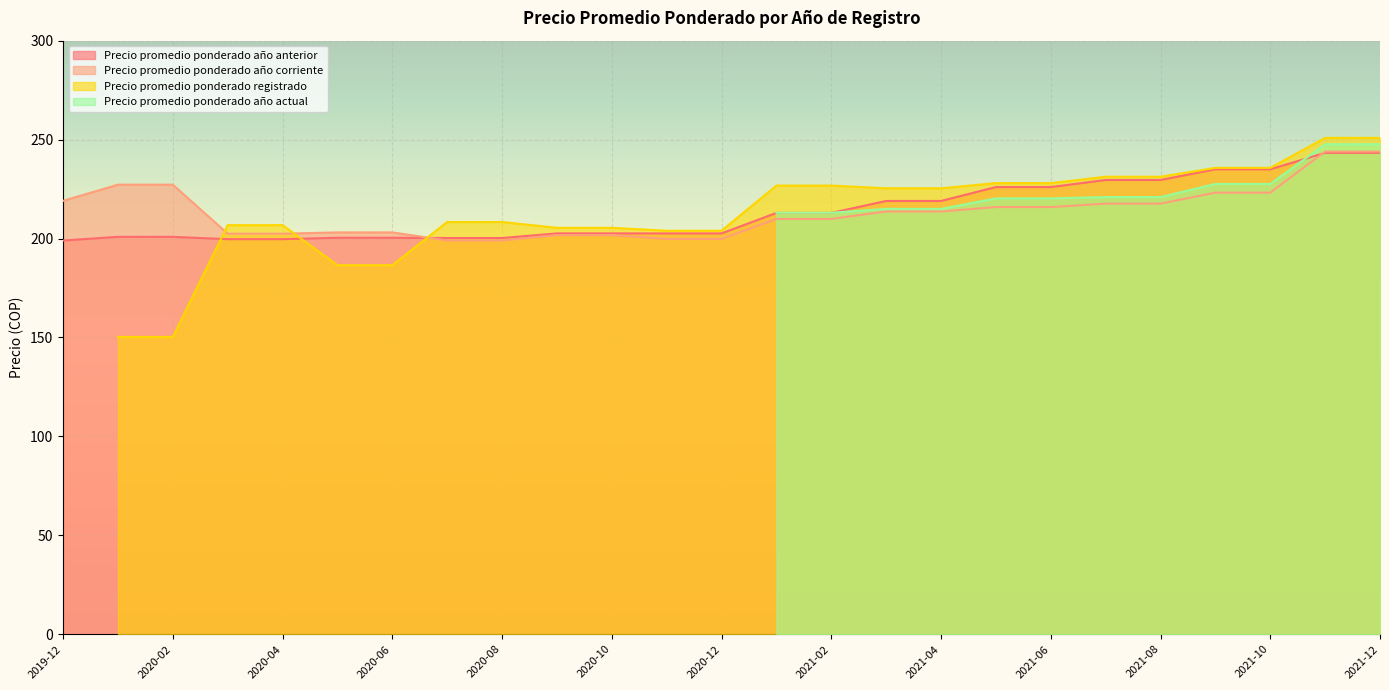

What is the lowest value of the Precio promedio ponderado año corriente series?

199.0